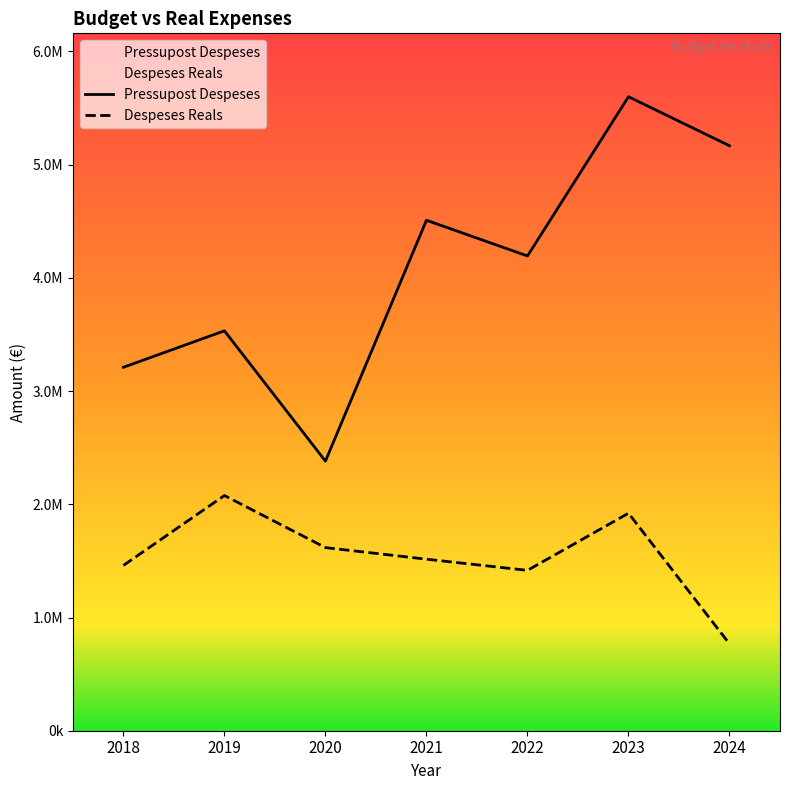

What are all the series names shown in the legend?

Pressupost Despeses, Despeses Reals